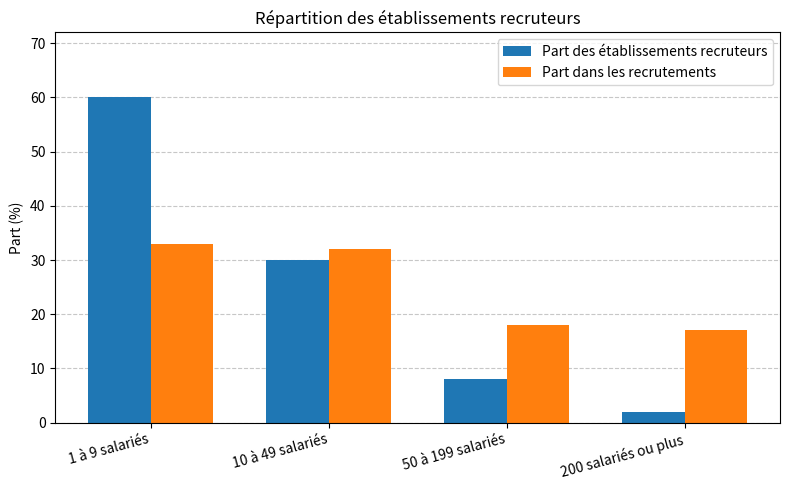

Are the bars grouped side by side (vs. stacked)?

Yes